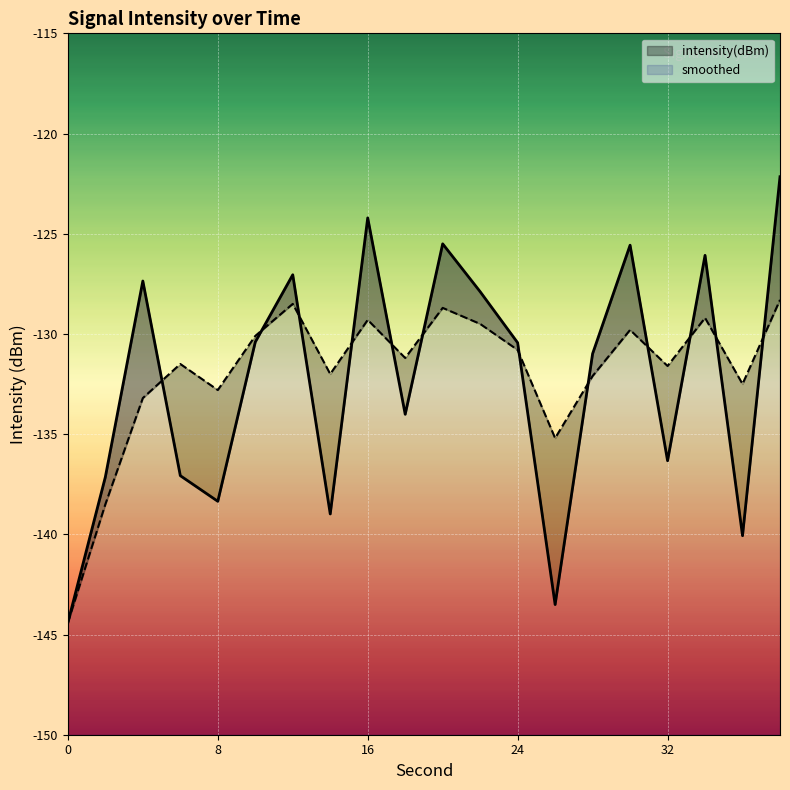

Which series ends up on top after the final intersection of intensity(dBm) and smoothed?

intensity(dBm)